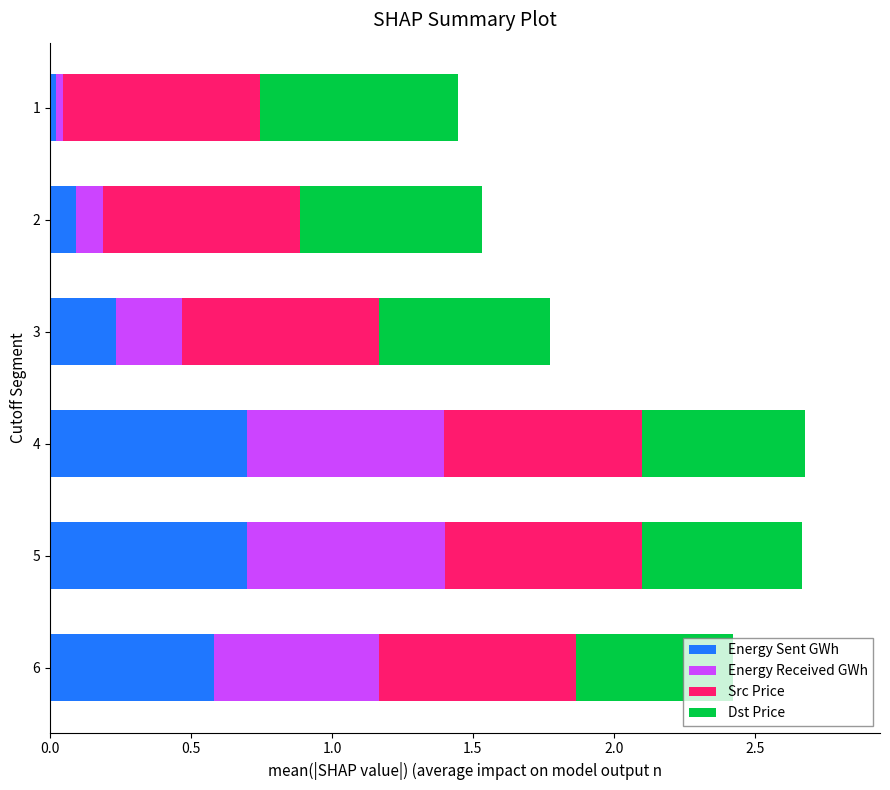

What is the total value across all series at 3?

1.8